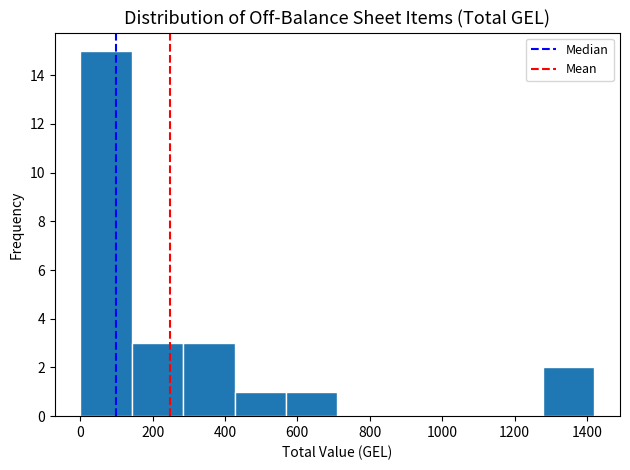

How tall is the bar that spans 560 to 720 on the x-axis? Neither the bar edges nor the heights are printed on the chart, so give them approximately, as read against the axes.

1